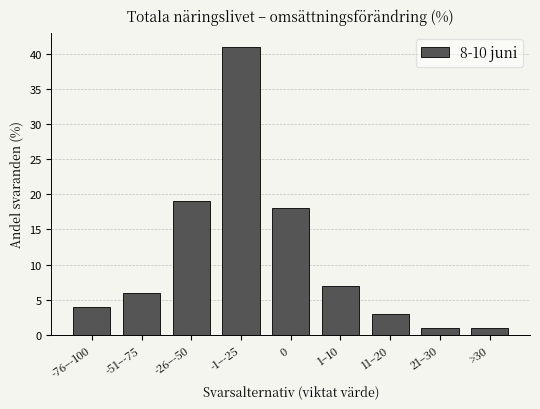

Reading left to right, list all the values displayed in this chart.

4	6	19	41	18	7	3	1	1